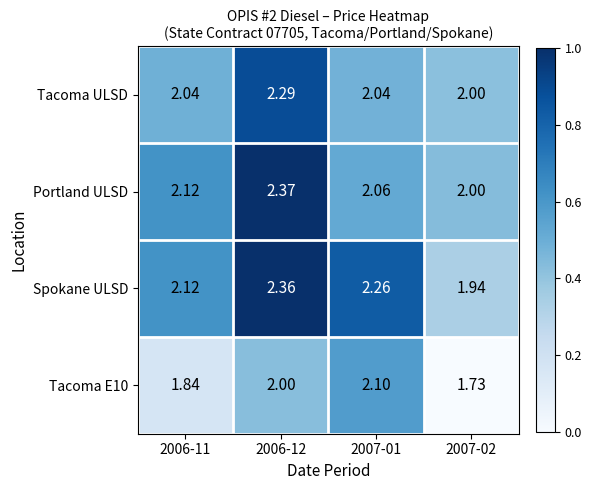

Which series has the largest total across all categories?

Spokane ULSD